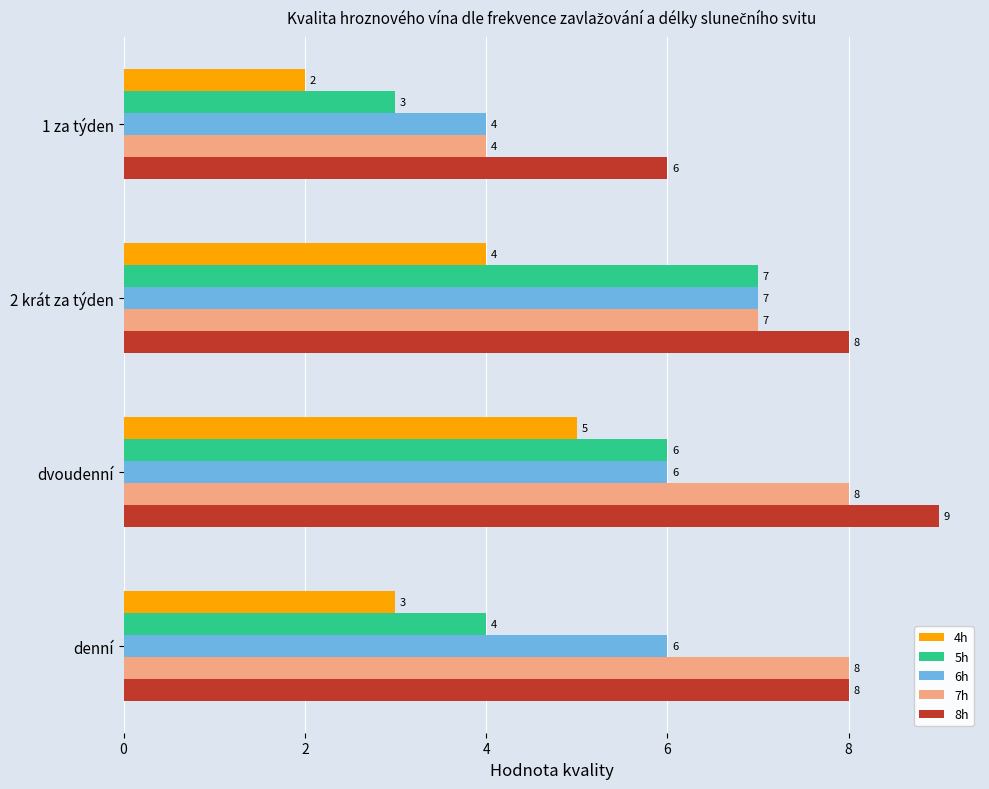

True or false: 6h has a value of 4 at 1 za týden.

True